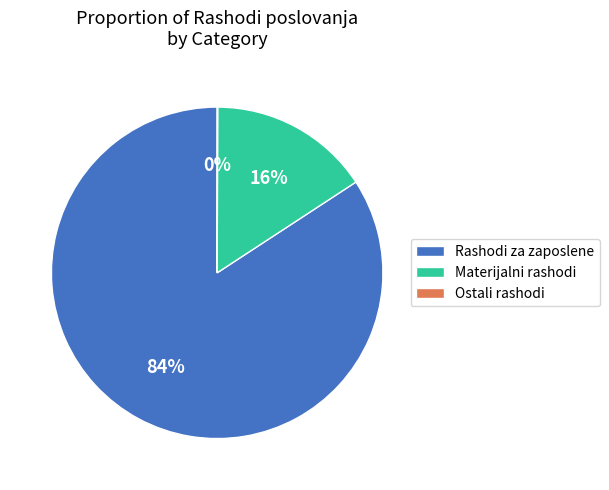

True or false: Rashodi za zaposlene accounts for 84% of the total.

True